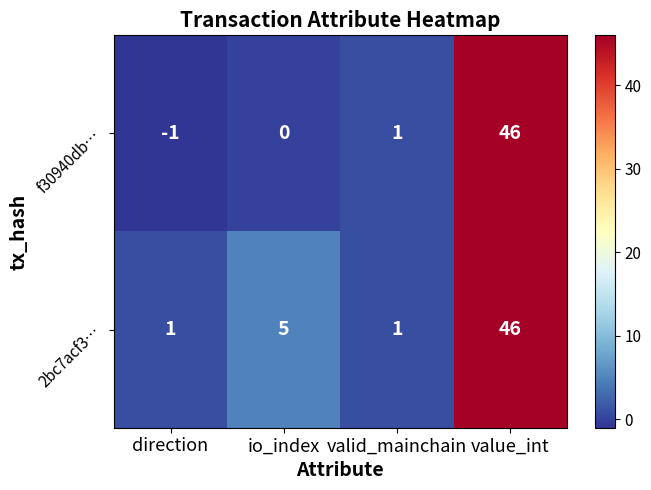

True or false: 2bc7acf3… has a value of 5 at io_index.

True